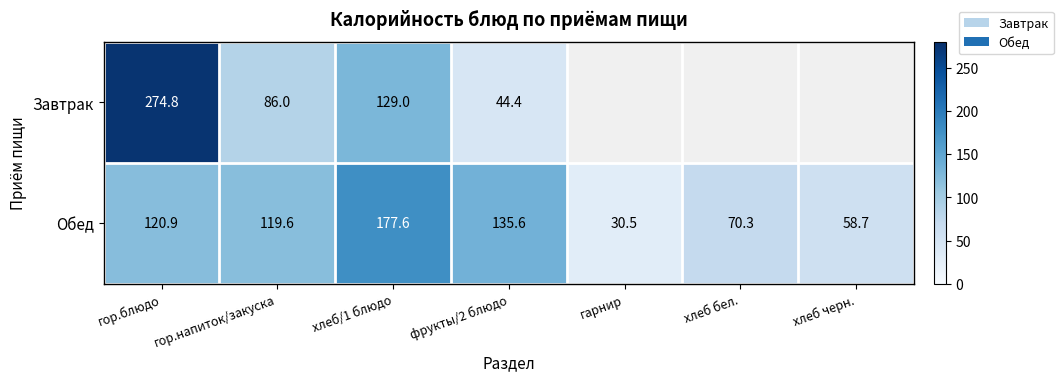

How many categories are shown in the chart?

7